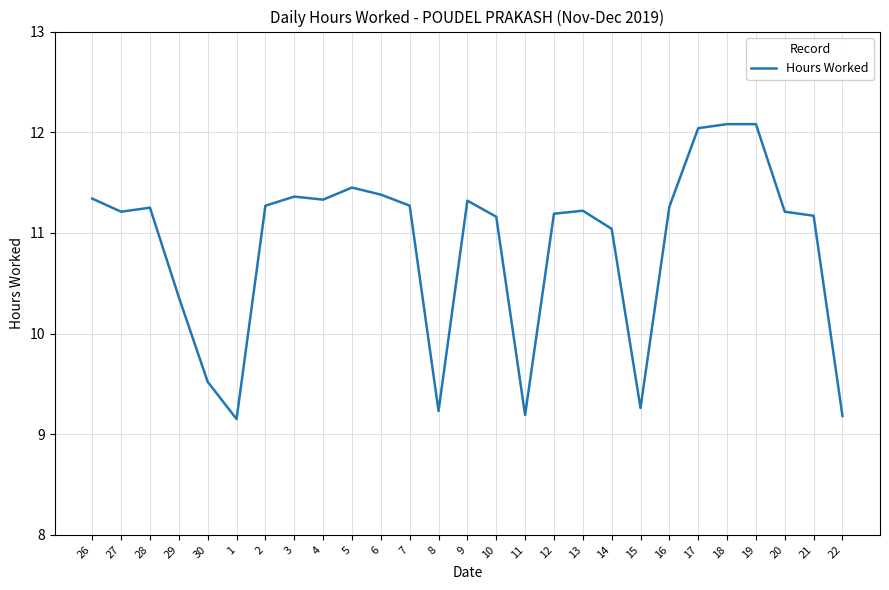

The chart shows a value of 11.3 at 26. True or false?

True